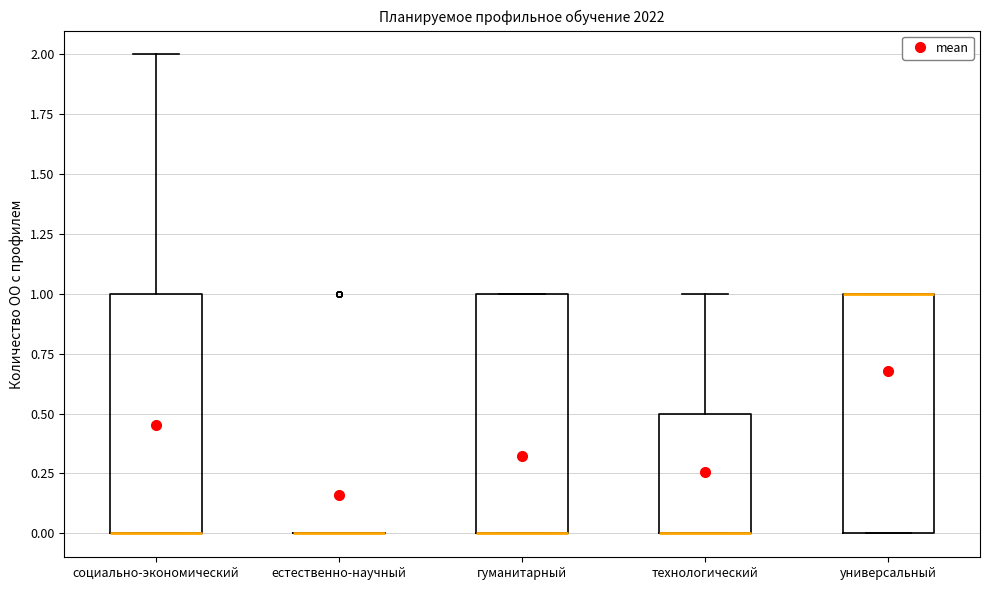

Where is the lower edge of the box for гуманитарный on the y-axis? The values are not printed on the chart, so give them approximately, as read against the axis.

0.0